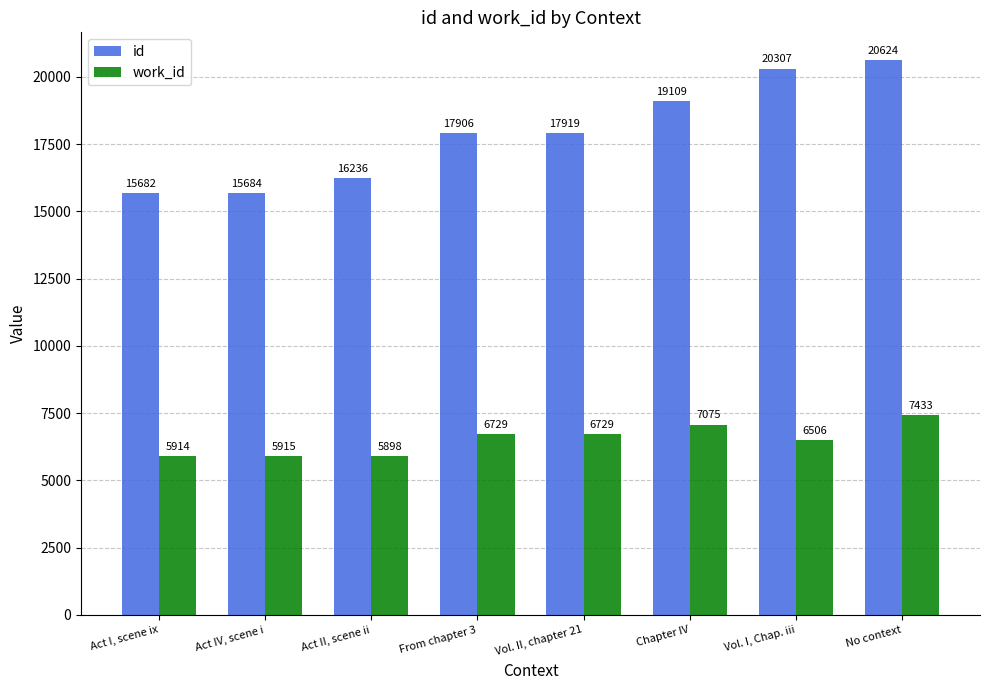

What is the spread (max minus min) of values at No context?

13191